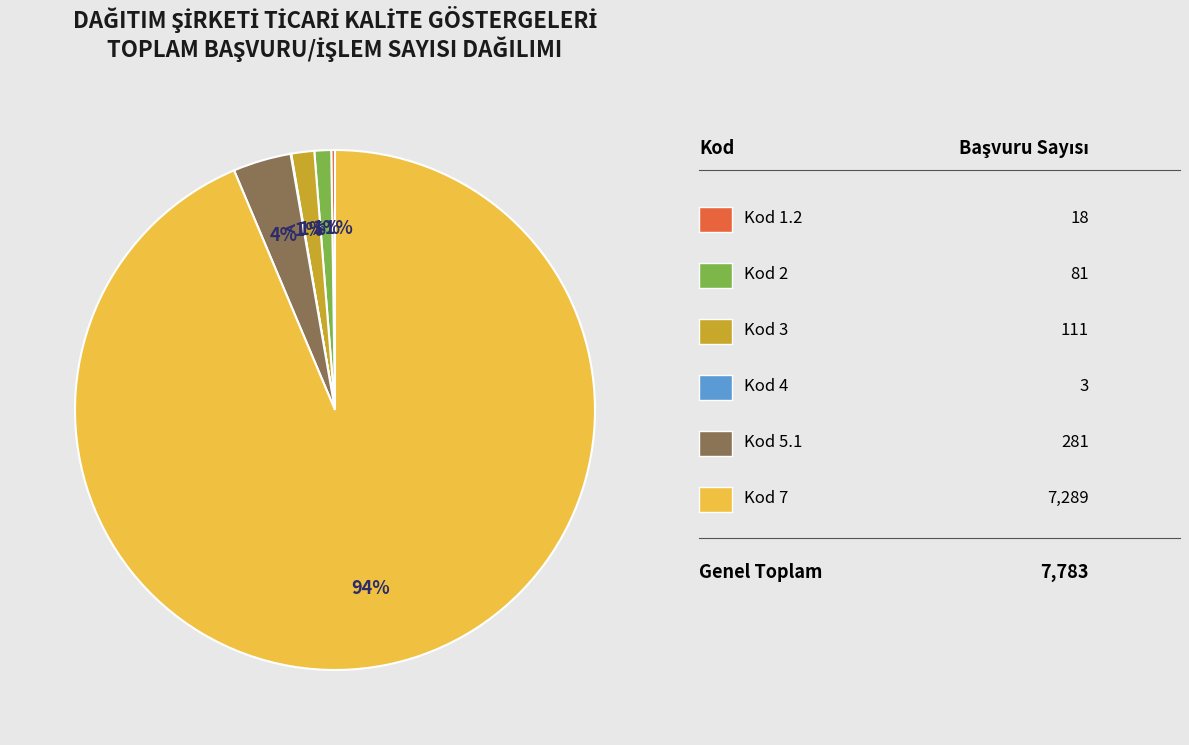

What is the total percentage of 2 and 5.1?

4.7%